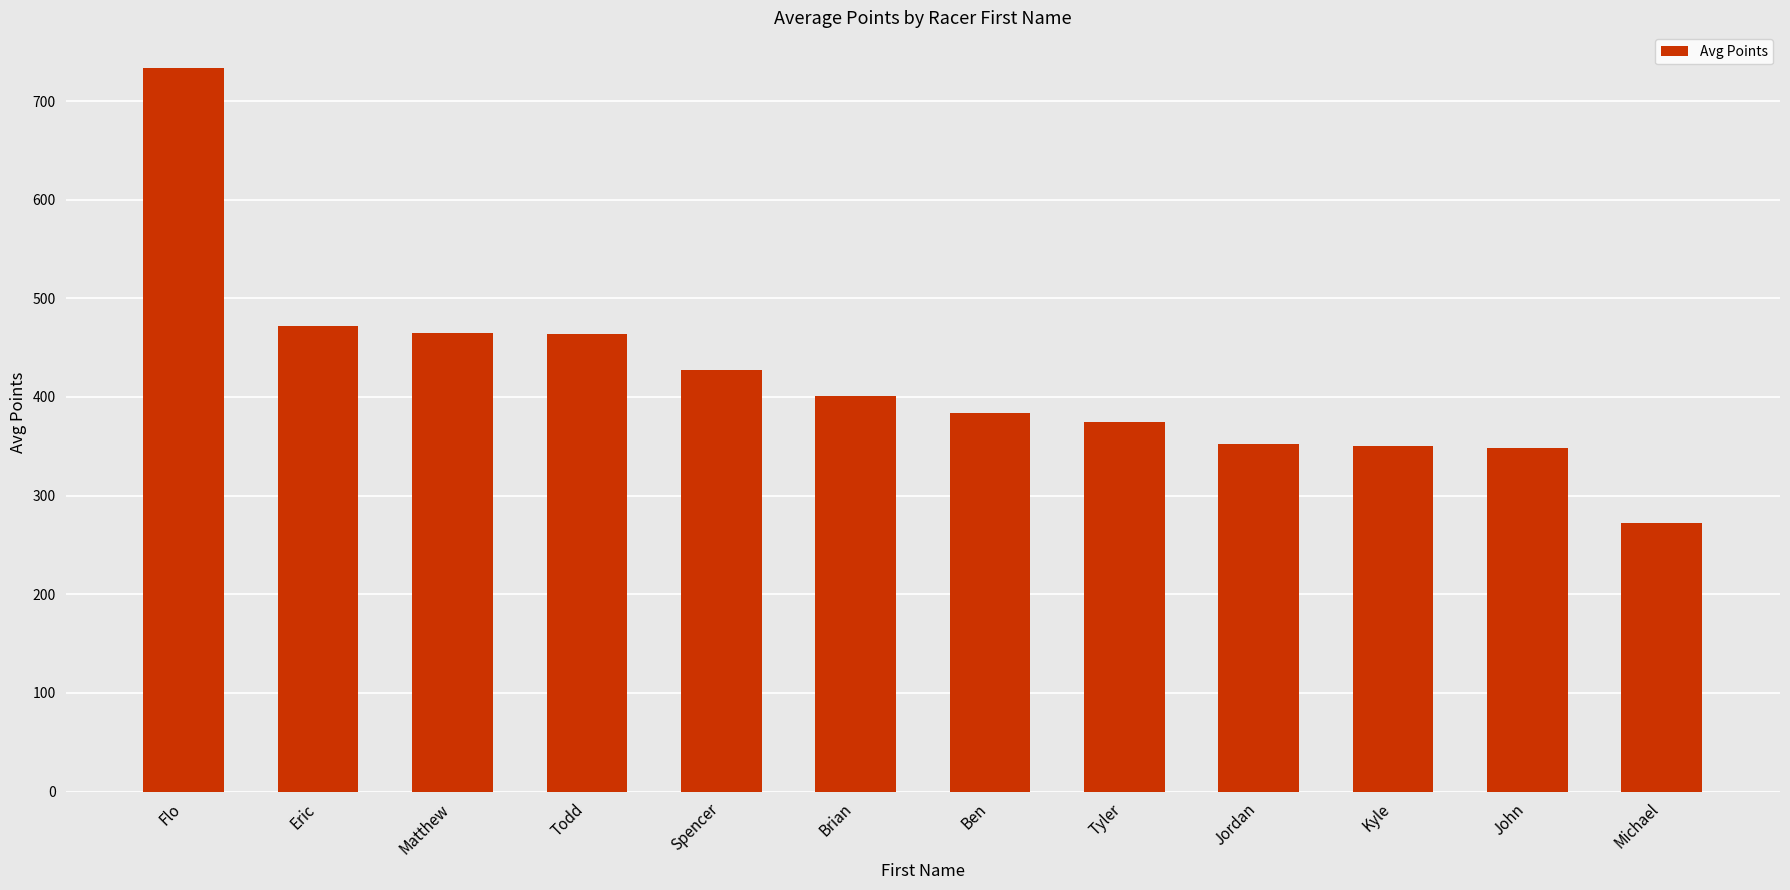

Does the chart contain stacked bars?

No